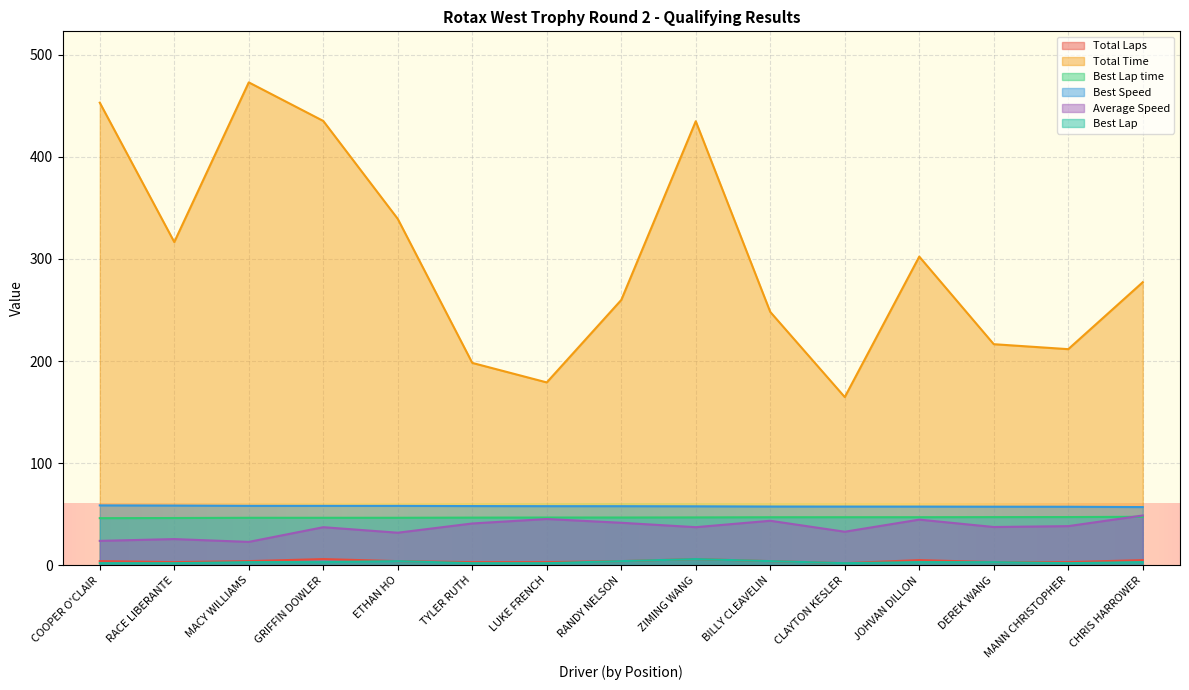

Which series has the largest range (max minus min)?

Total Time